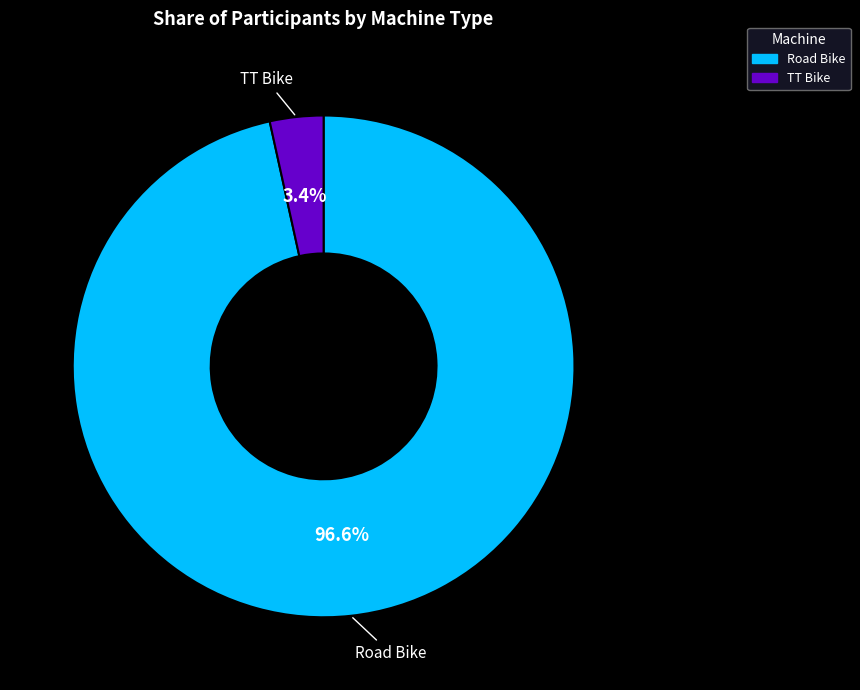

To the nearest percent, what is the difference between the TT Bike and Road Bike slice percentages?

93%